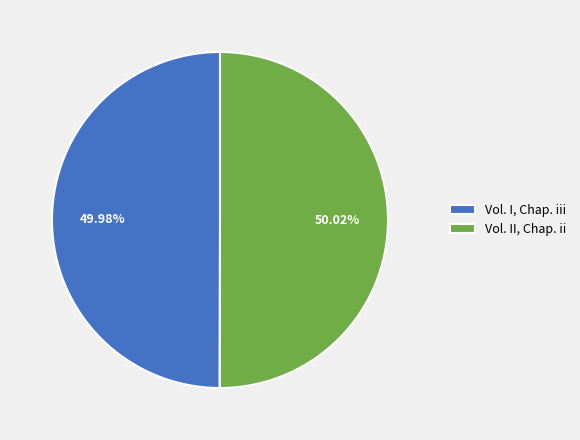

To the nearest percent, what is the average slice percentage?

50%